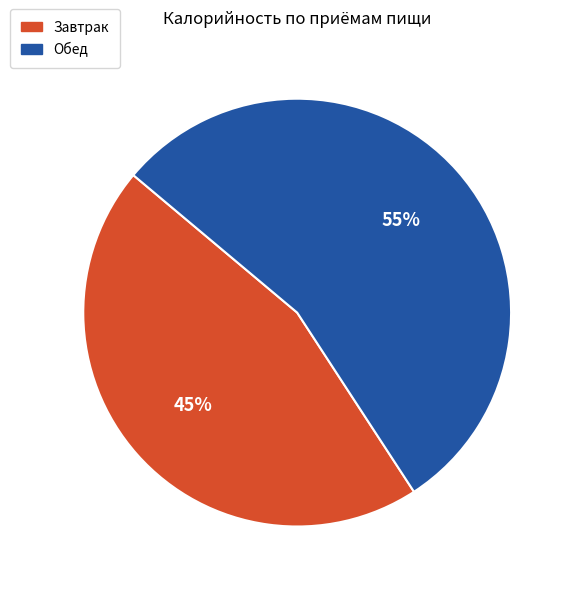

Count the number of slices in the pie.

2